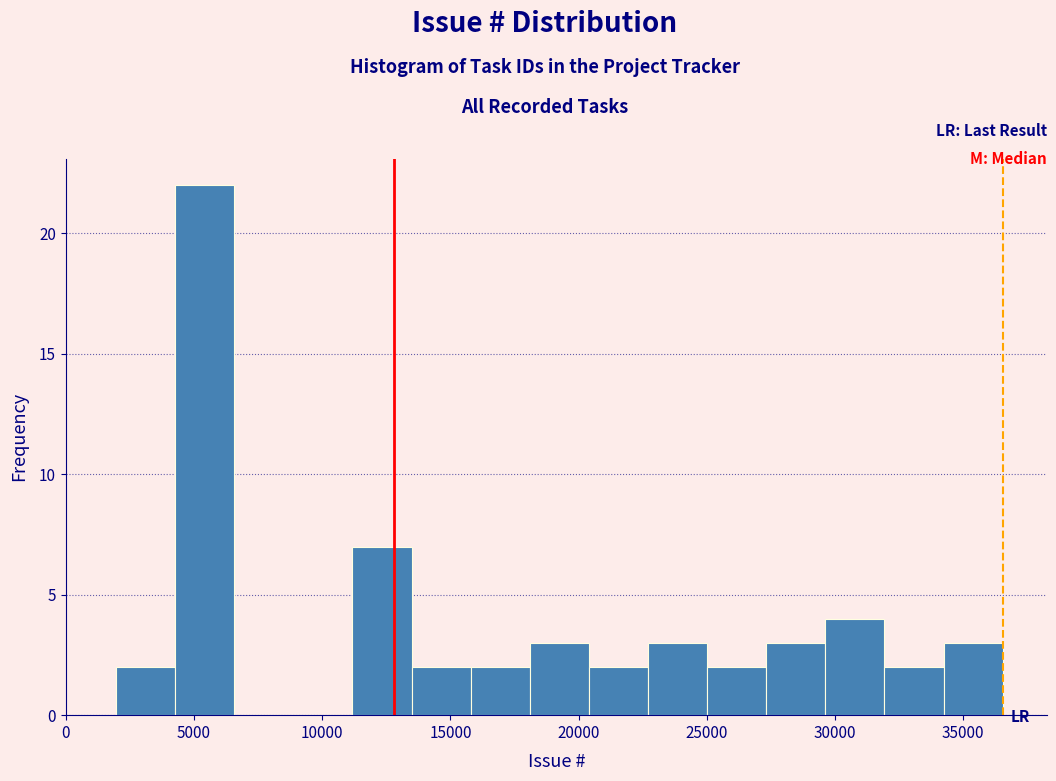

Reading left to right, list every bar in this chart as the range it spans on the x-axis followed by its height. Neither the bar edges nor the heights are printed on the chart, so give them approximately, as read against the axes.

2000 to 4500: 2
4500 to 6500: 22
6500 to 9000: 0
9000 to 11000: 0
11000 to 13500: 7
13500 to 16000: 2
16000 to 18000: 2
18000 to 20500: 3
20500 to 22500: 2
22500 to 25000: 3
25000 to 27500: 2
27500 to 29500: 3
29500 to 32000: 4
32000 to 34000: 2
34000 to 36500: 3